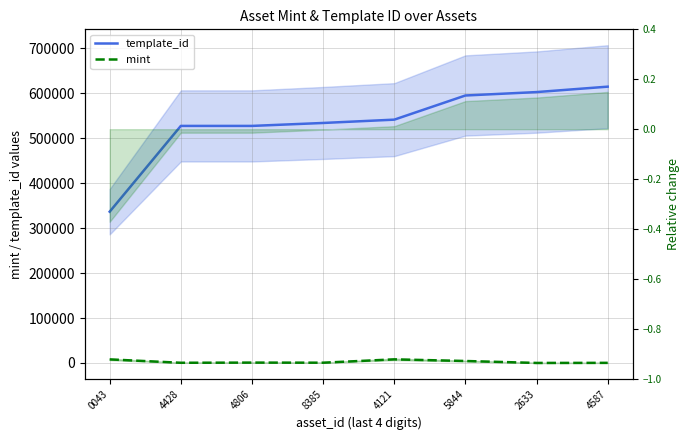

How many interior local valleys does the mint series have?

3